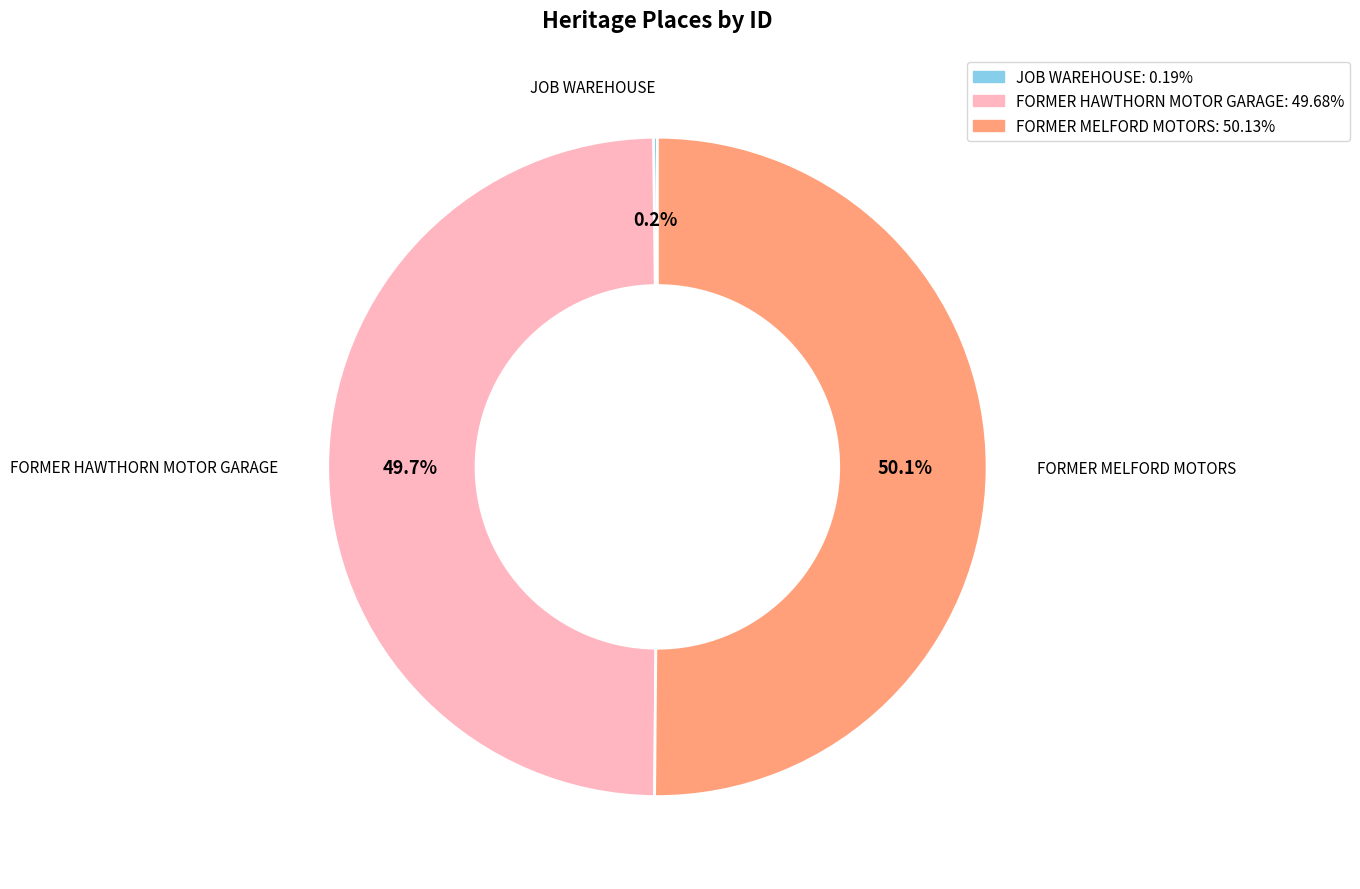

How many segments does this pie chart have?

3